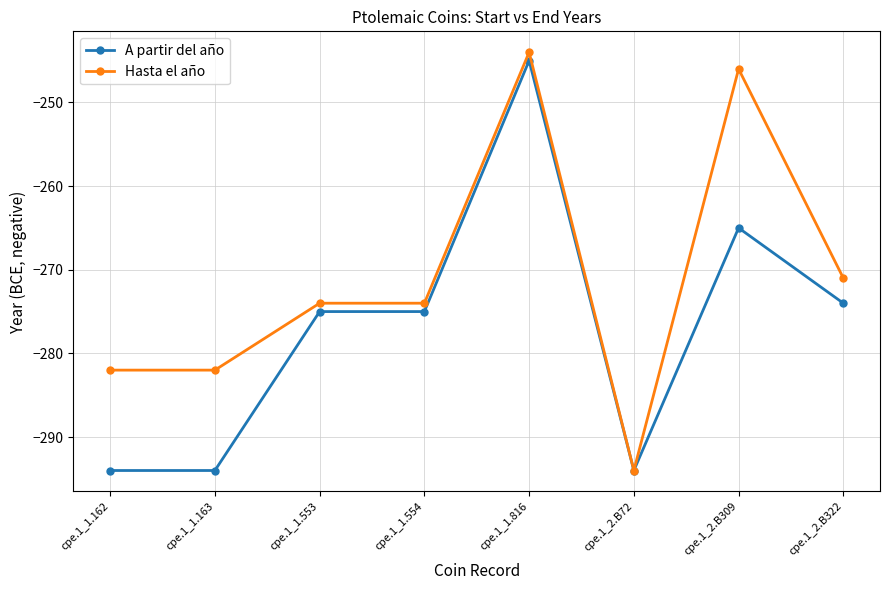

At cpe.1_2.B309, list the series in order from largest to smallest.

Hasta el año, A partir del año